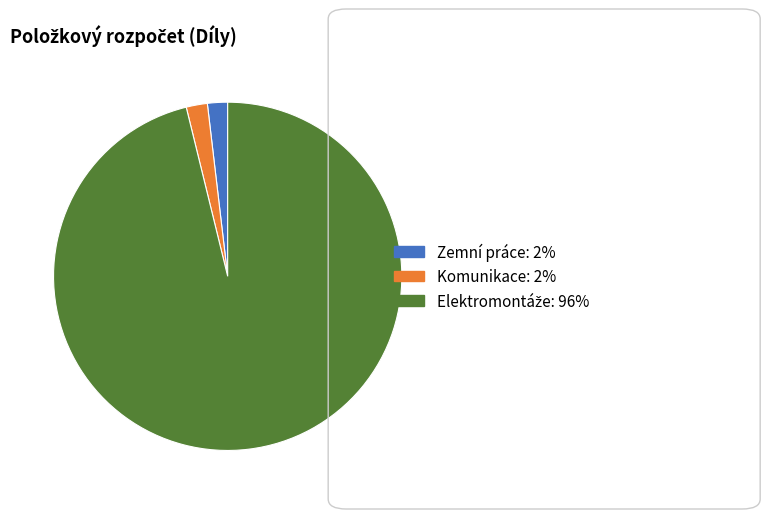

Does any single category account for the majority?

Yes